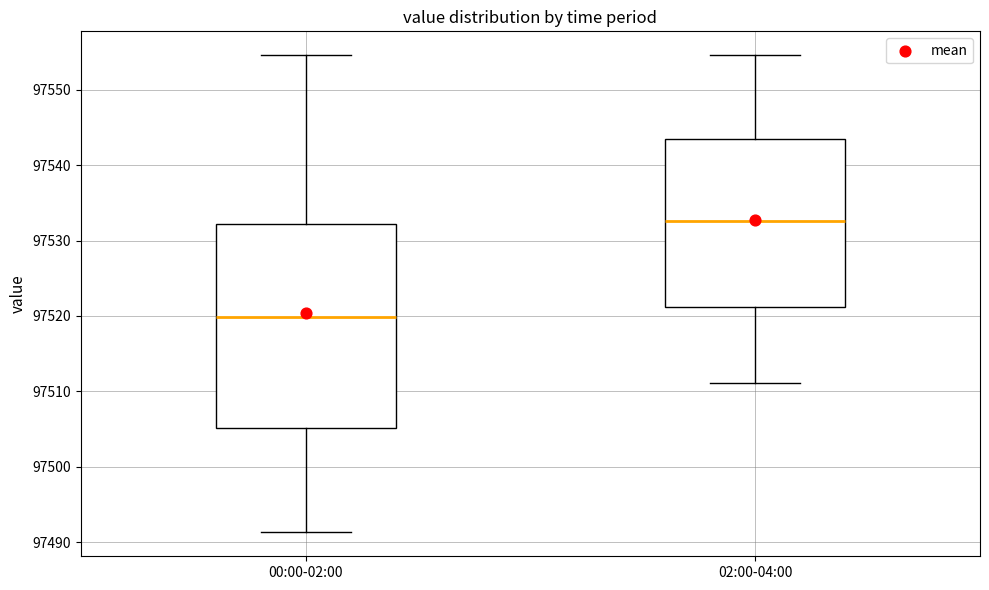

Comparing the boxes themselves (not the whiskers), which one is the tallest?

00:00-02:00